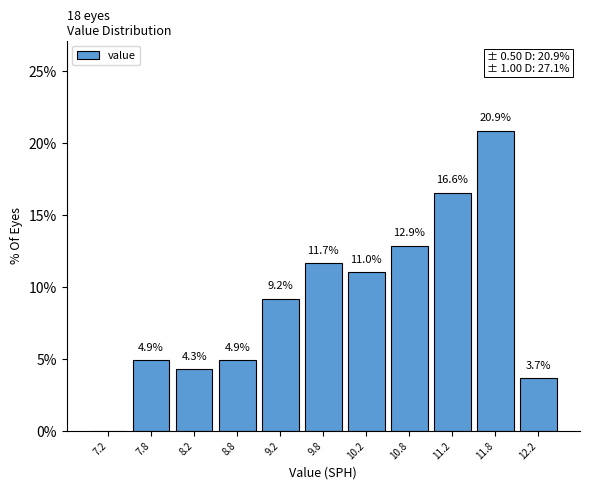

Which range on the x-axis has the tallest bar?

11.5 to 12.0